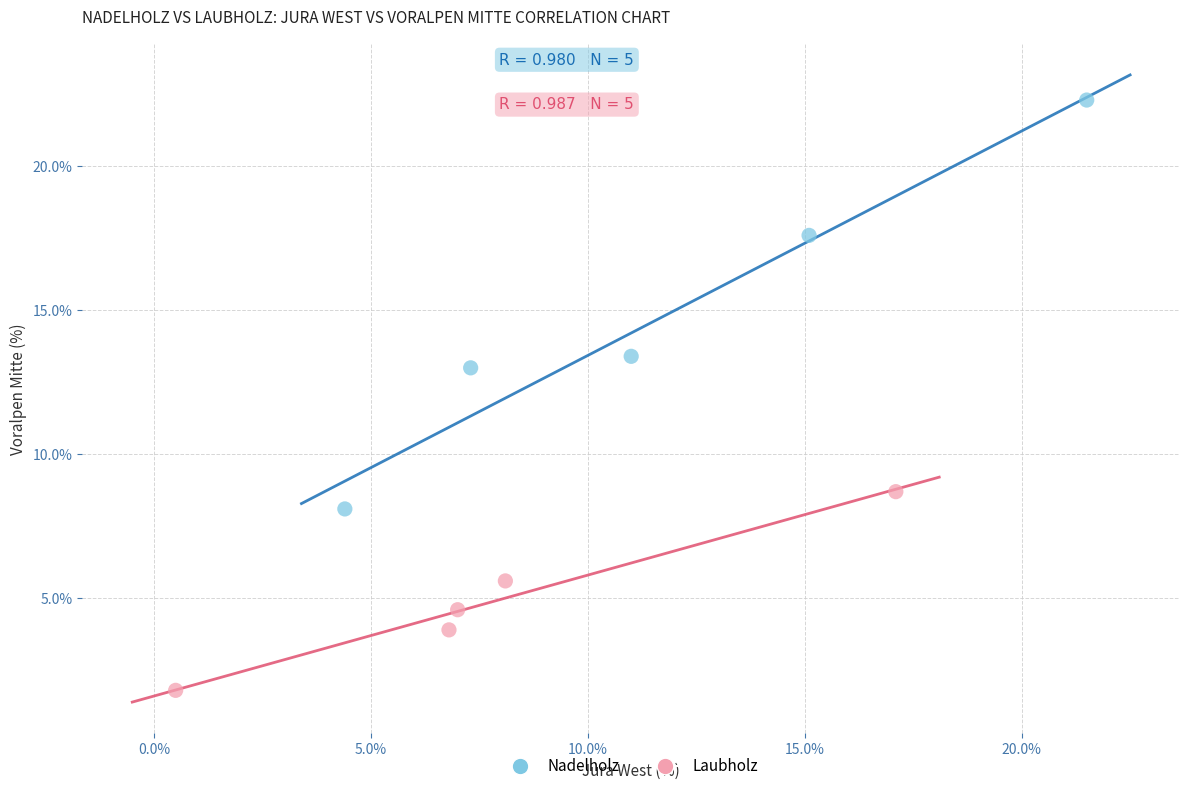

Which series reaches the minimum Y coordinate?

Laubholz